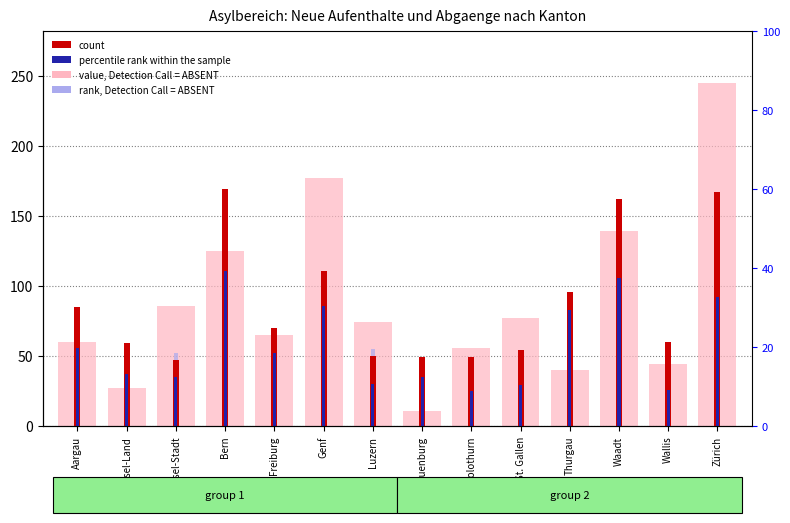

Between Aargau and Neuenburg, which is larger?

Aargau